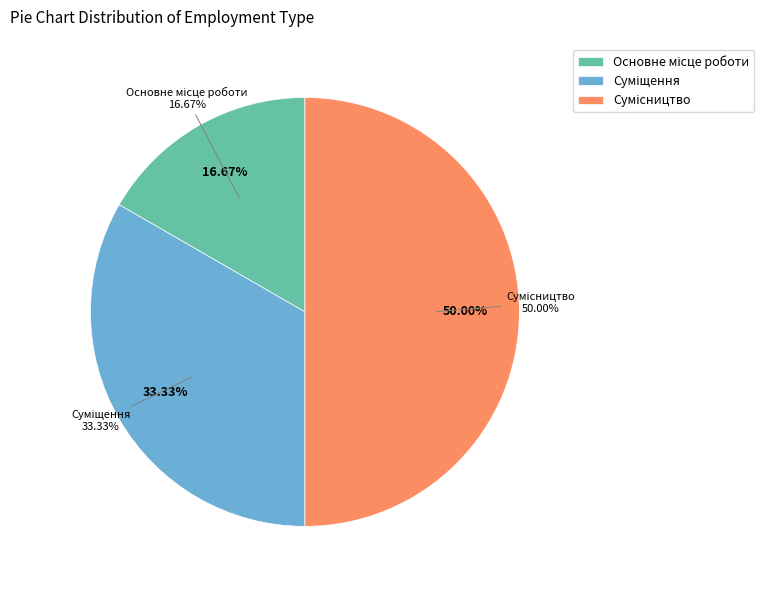

Does any single category account for the majority?

No